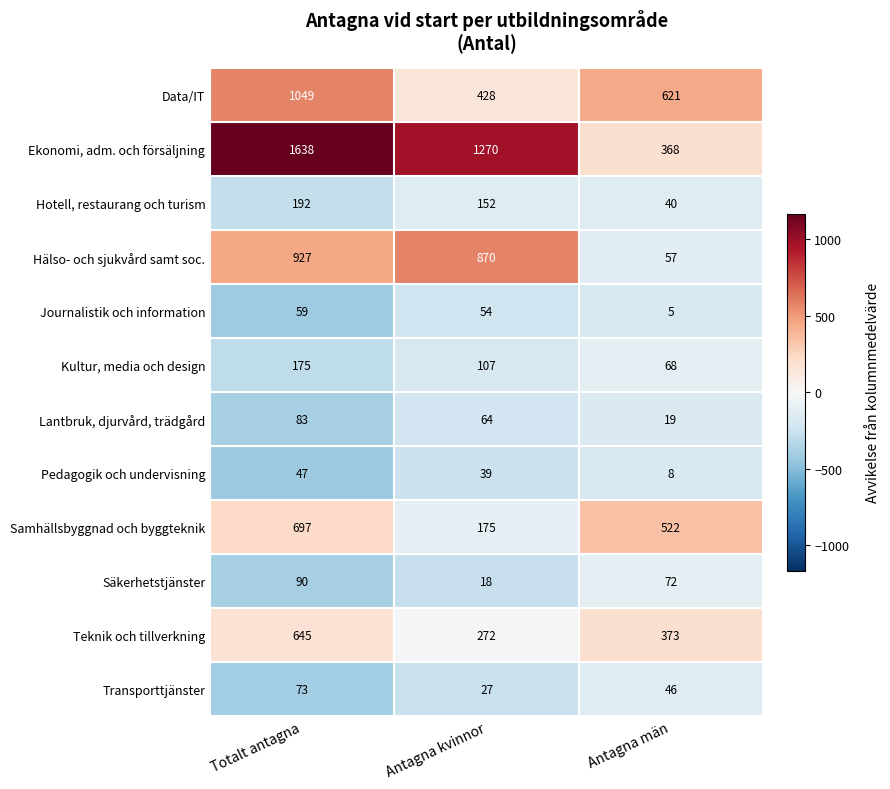

What is the greatest value displayed?

1638